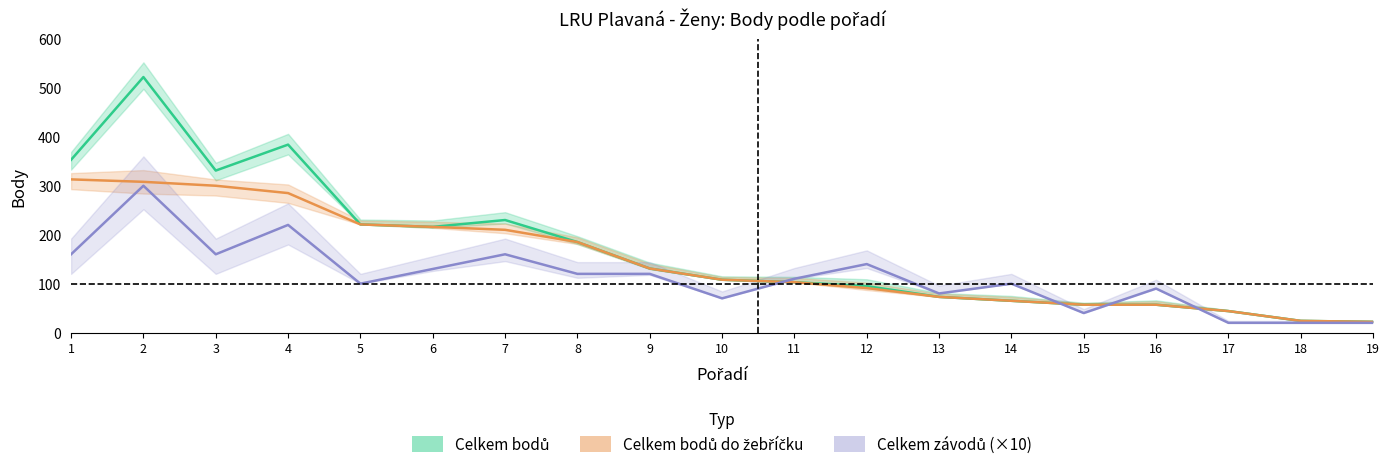

True or false: Celkem bodů and Celkem bodů do žebříčku cross at least once.

False